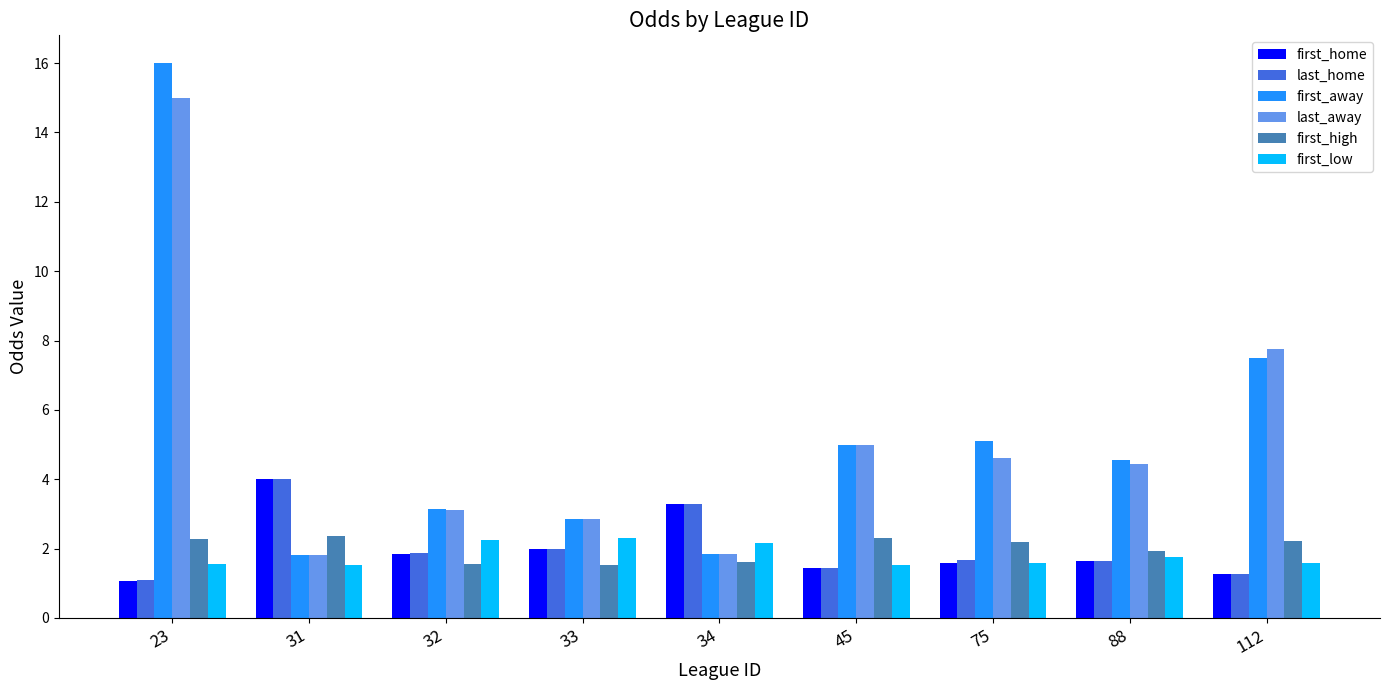

Is the value of first_away at 34 greater than the value of last_home at 45?

Yes